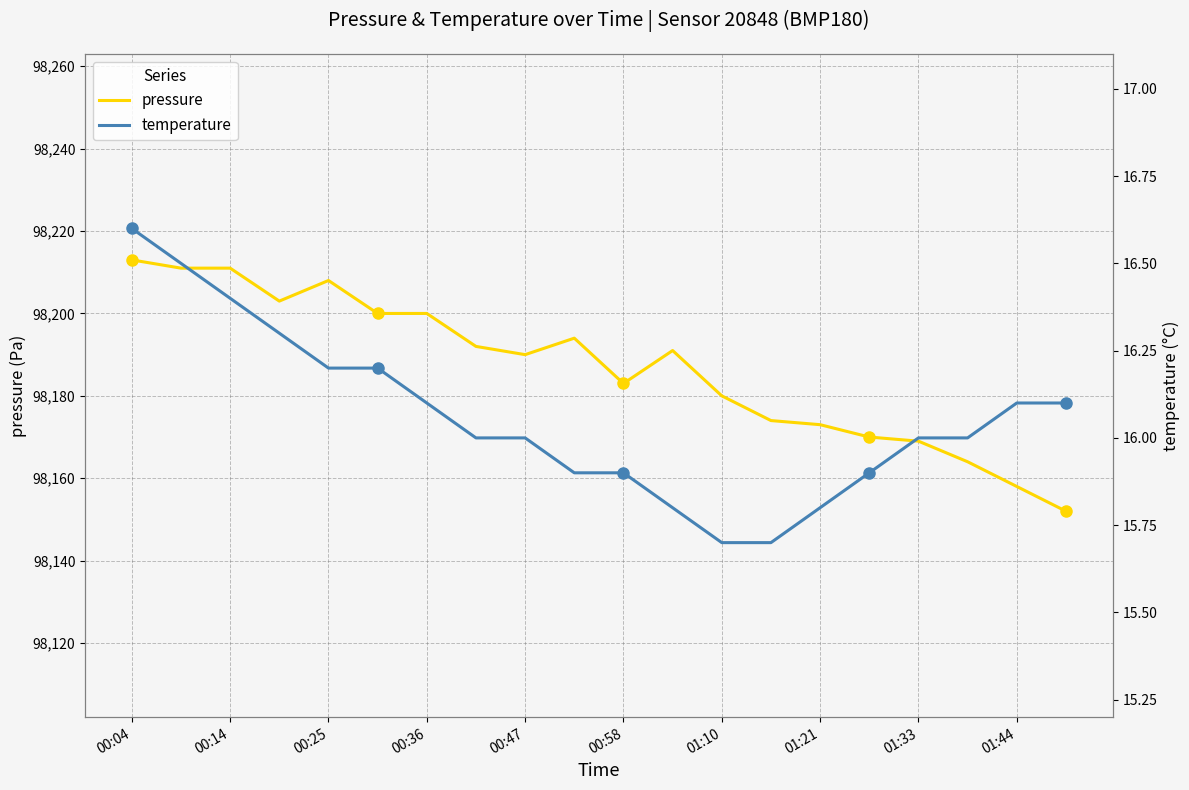

Rank the series by their average value, from highest to lowest.

pressure, temperature